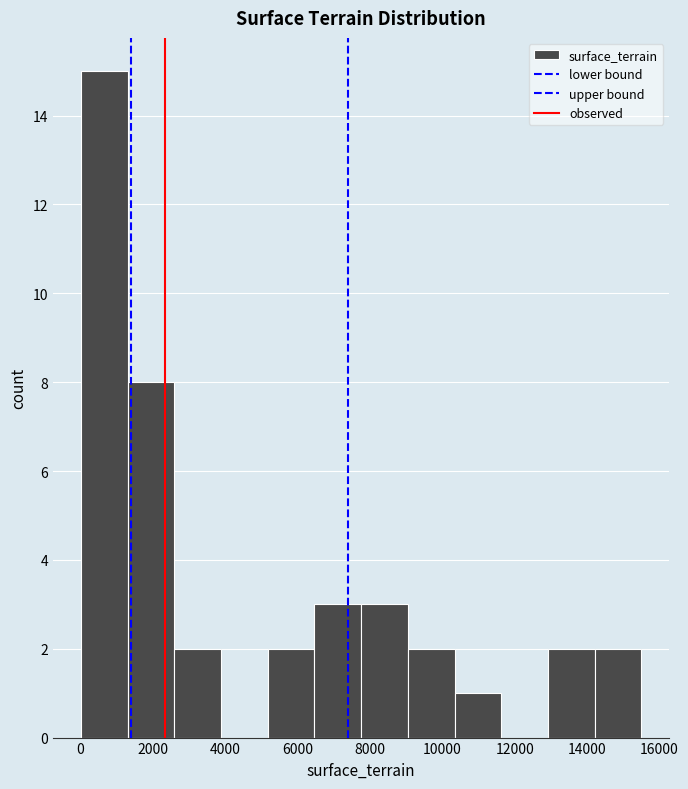

Over which range of the x-axis is the bar tallest?

0 to 1200